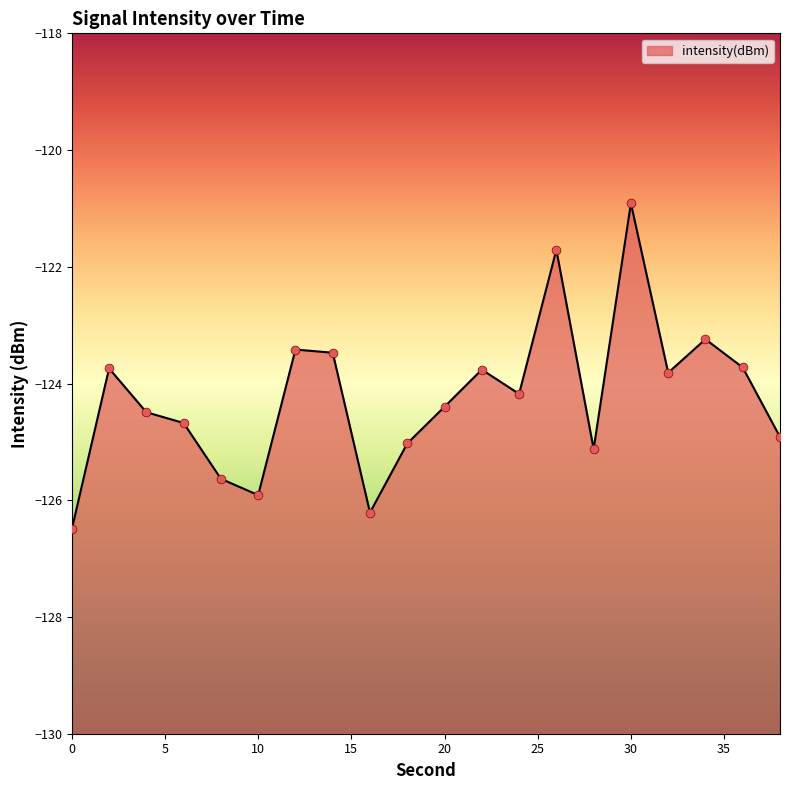

Which has a higher value, 38 or 10?

38